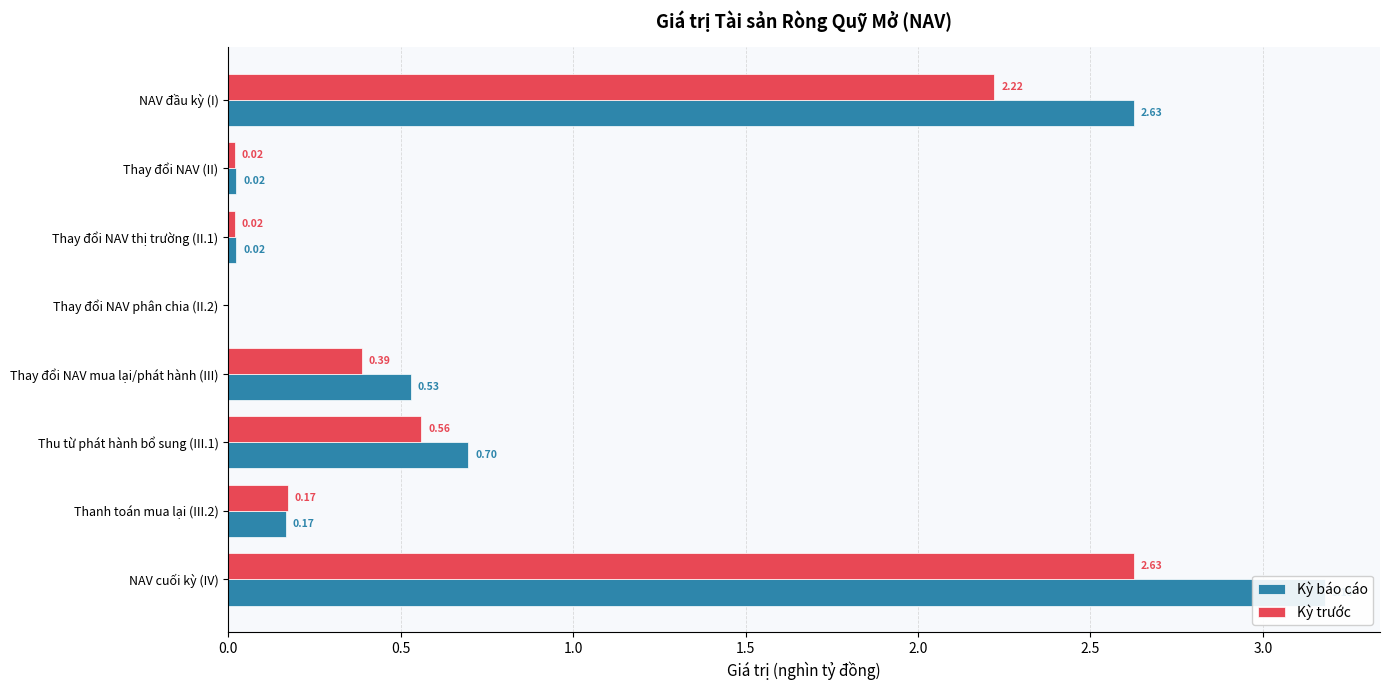

Rank the series by their maximum value, from lowest to highest.

Kỳ trước, Kỳ báo cáo